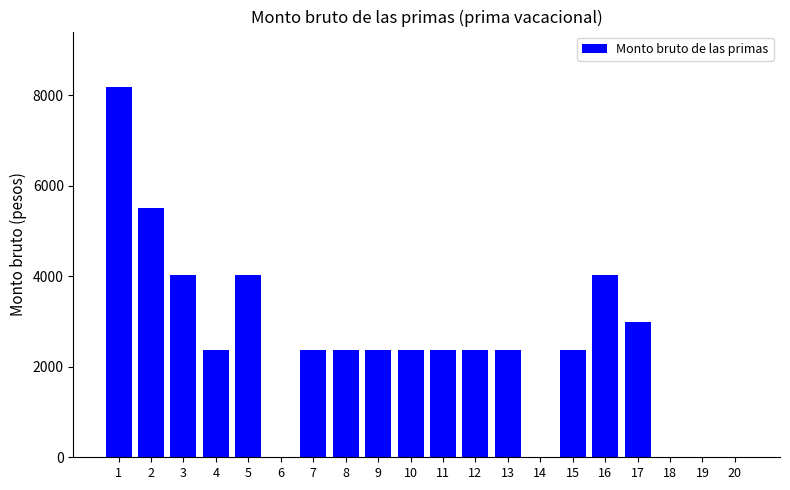

What is the sum of the values at 10 and 11?

4734.2